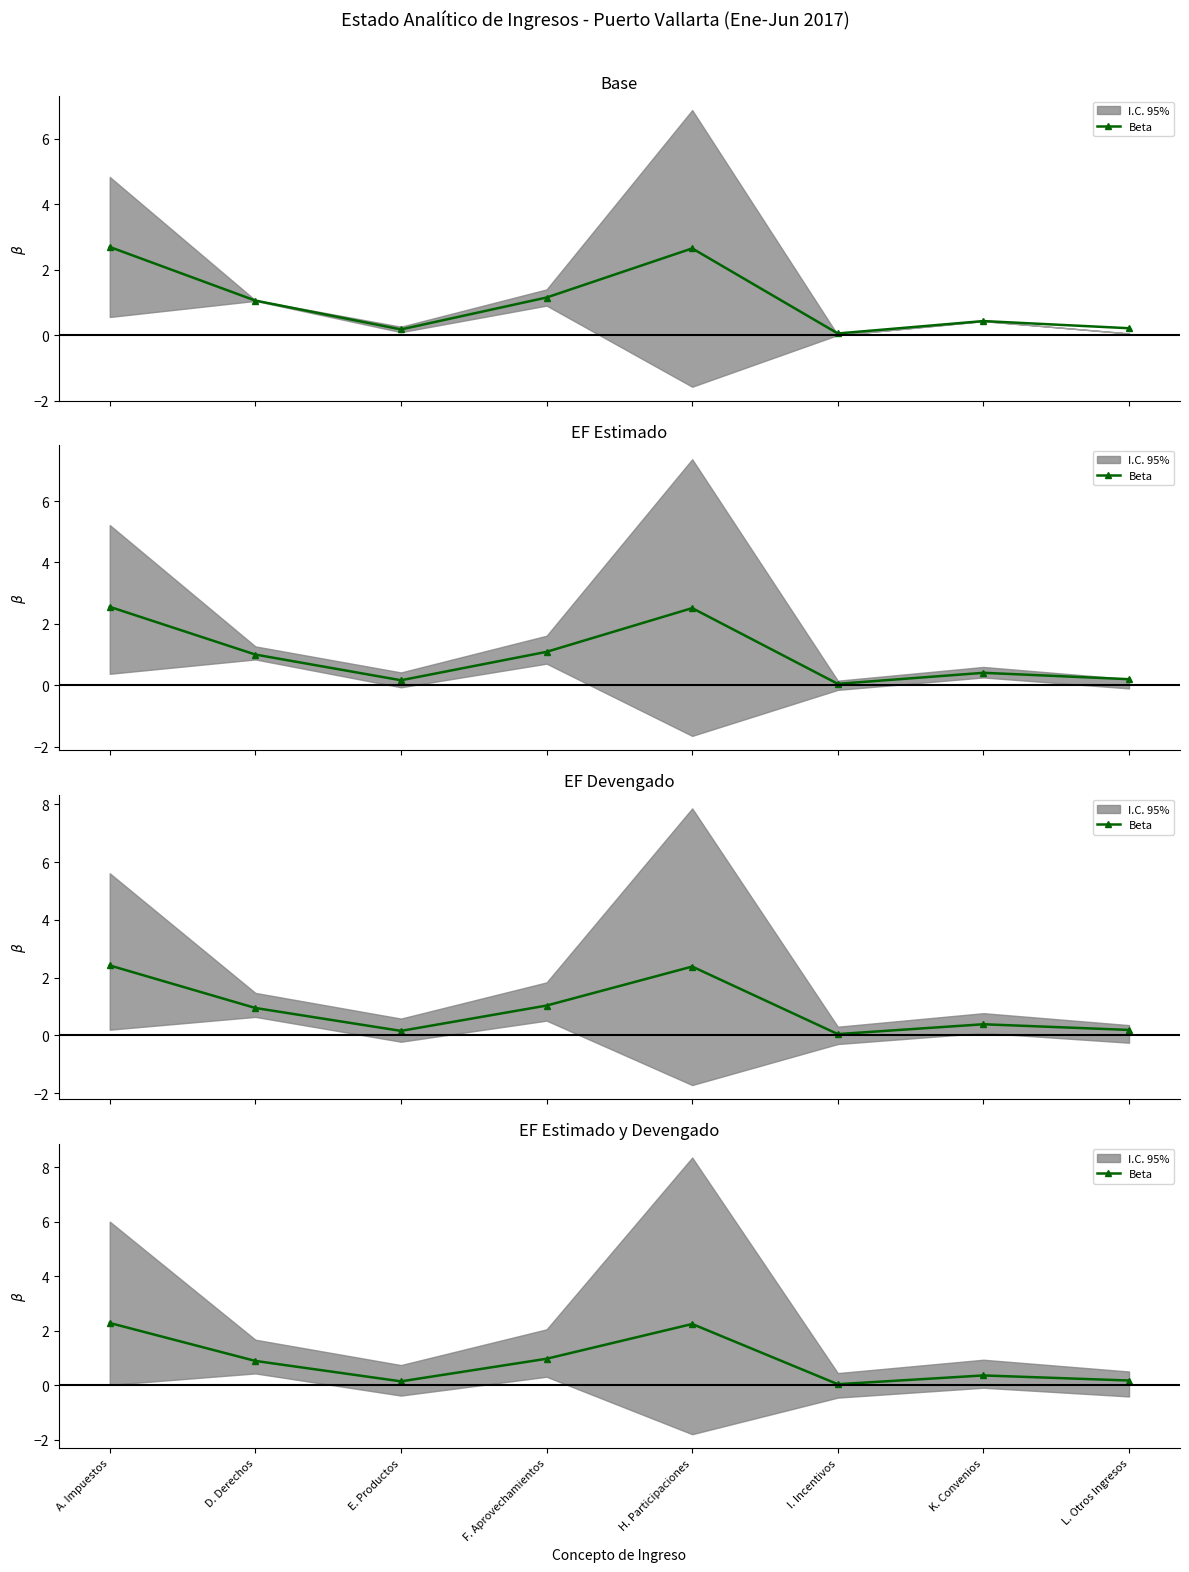

True or false: the data shows 0.4 at F. Aprovechamientos.

False